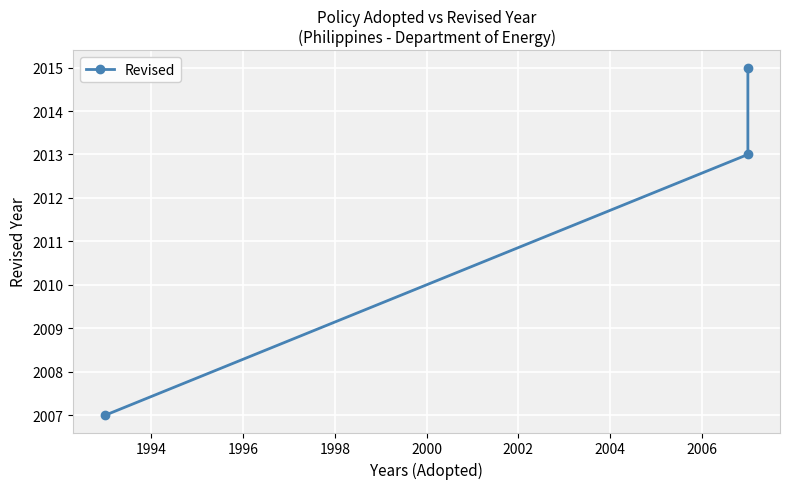

What is the difference between the second highest and minimum values?

6